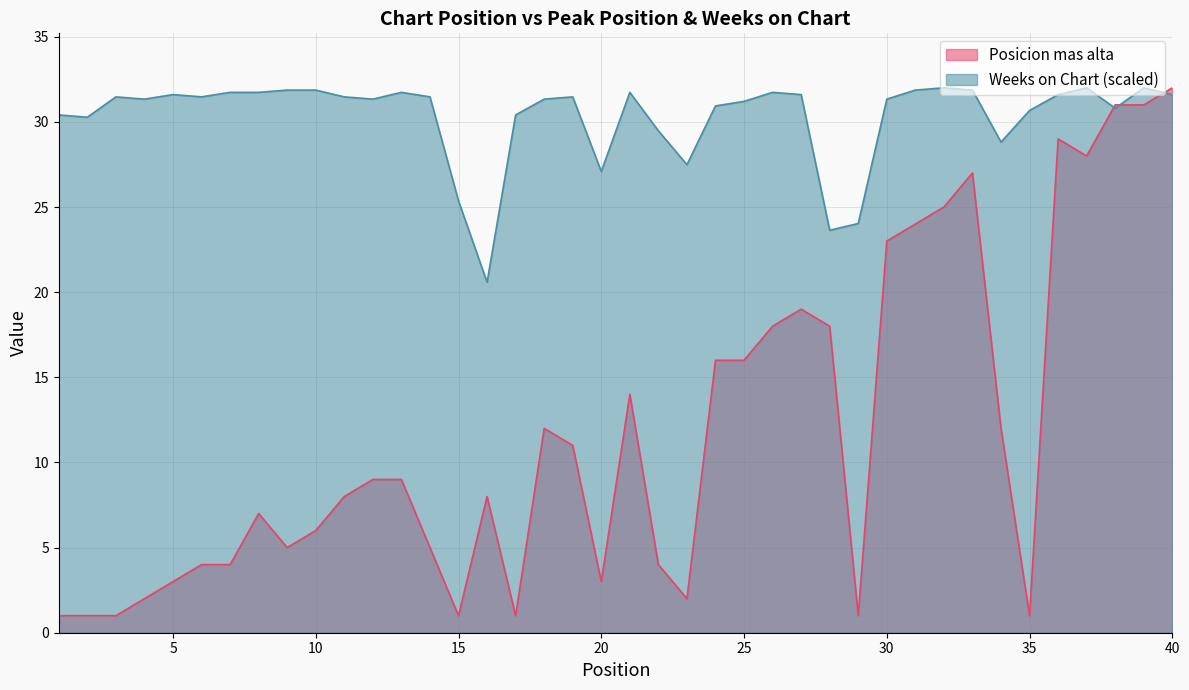

What is the sum of all Posicion mas alta values?

472.0